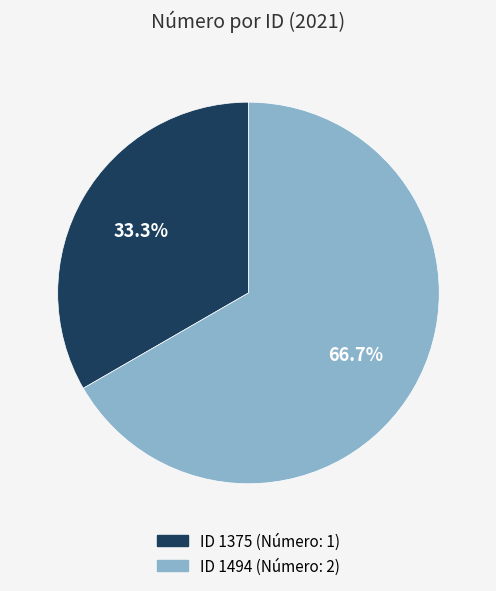

How many slices are in this pie chart?

2